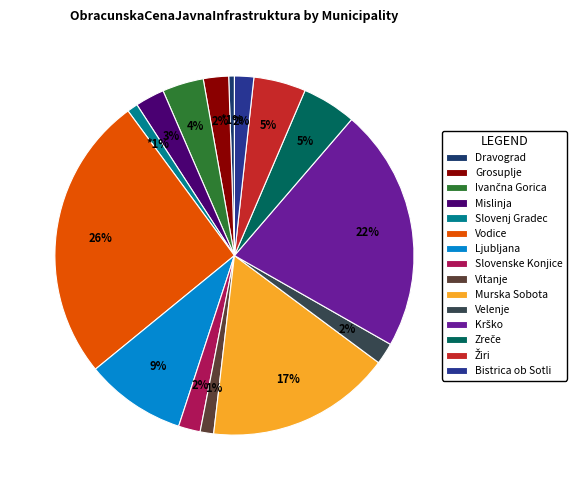

Rank the categories by value from lowest to highest.

Dravograd, Slovenj Gradec, Vitanje, Bistrica ob Sotli, Velenje, Slovenske Konjice, Grosuplje, Mislinja, Ivančna Gorica, Žiri, Zreče, Ljubljana, Murska Sobota, Krško, Vodice